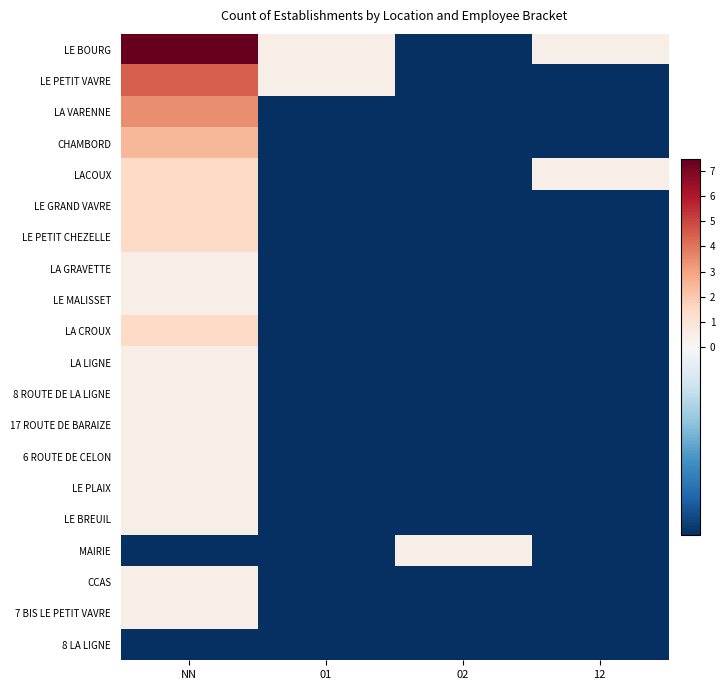

How many data points does each series have?

4